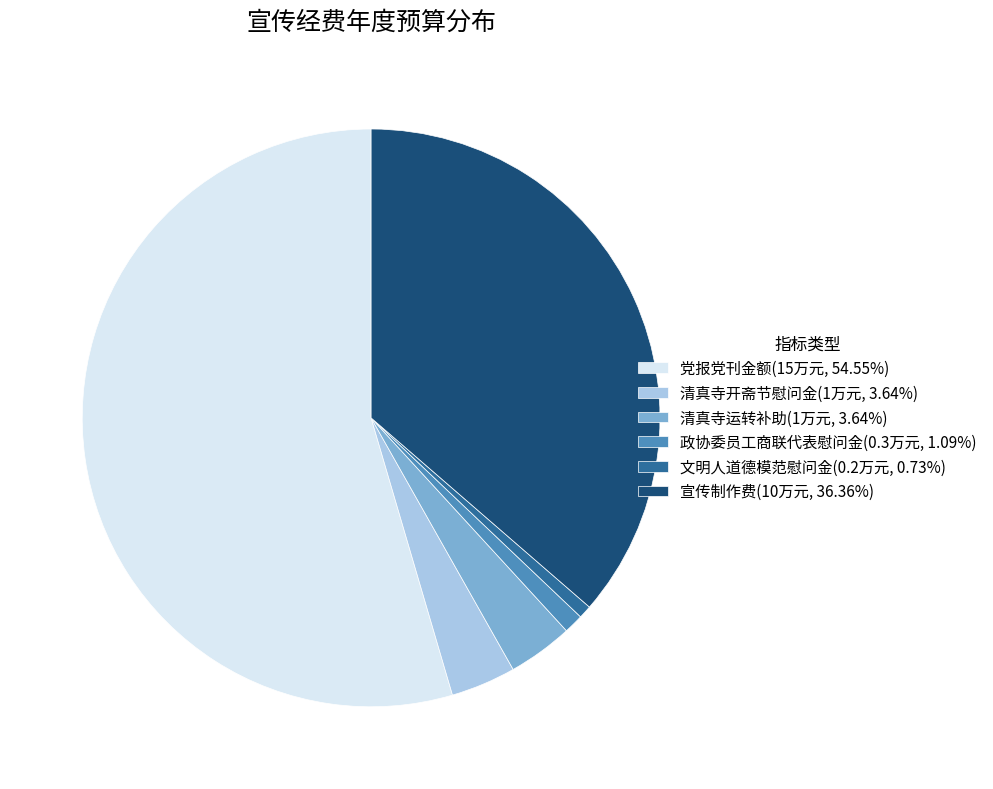

Do 文明人道德模范慰问金(0.2万元, 0.73%) and 清真寺开斋节慰问金(1万元, 3.64%) together represent more than half of the pie?

No